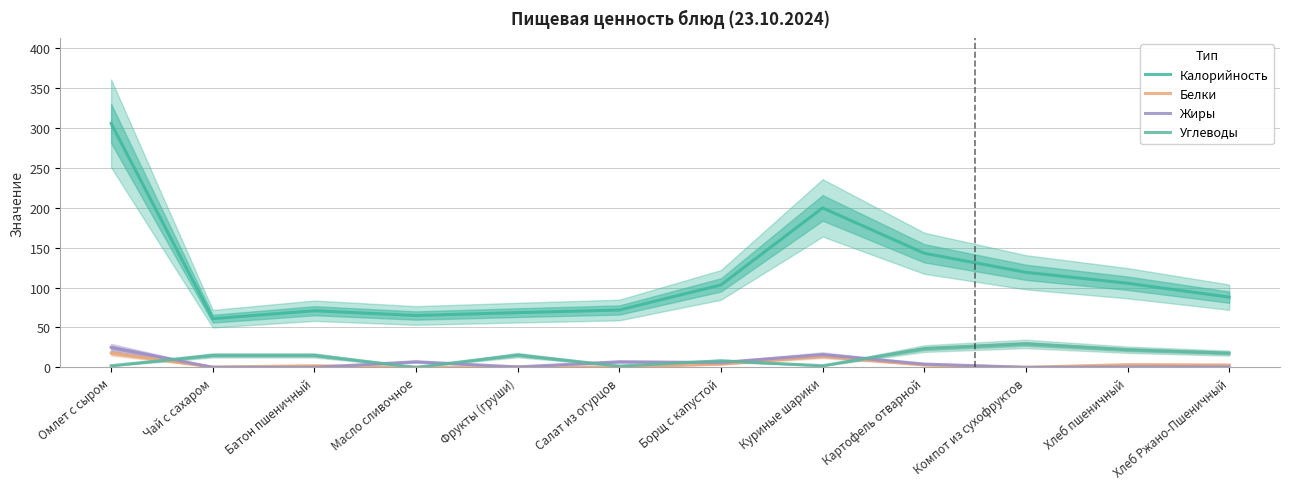

Which series has the largest range (max minus min)?

Калорийность